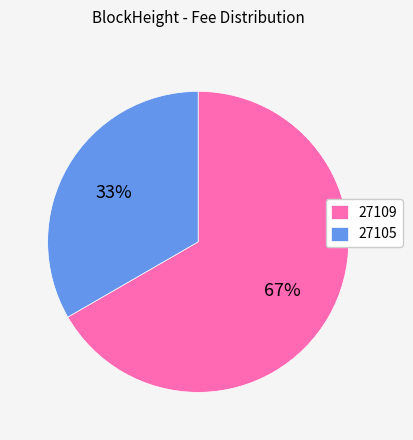

The 27109 slice represents 52% of the pie. True or false?

False